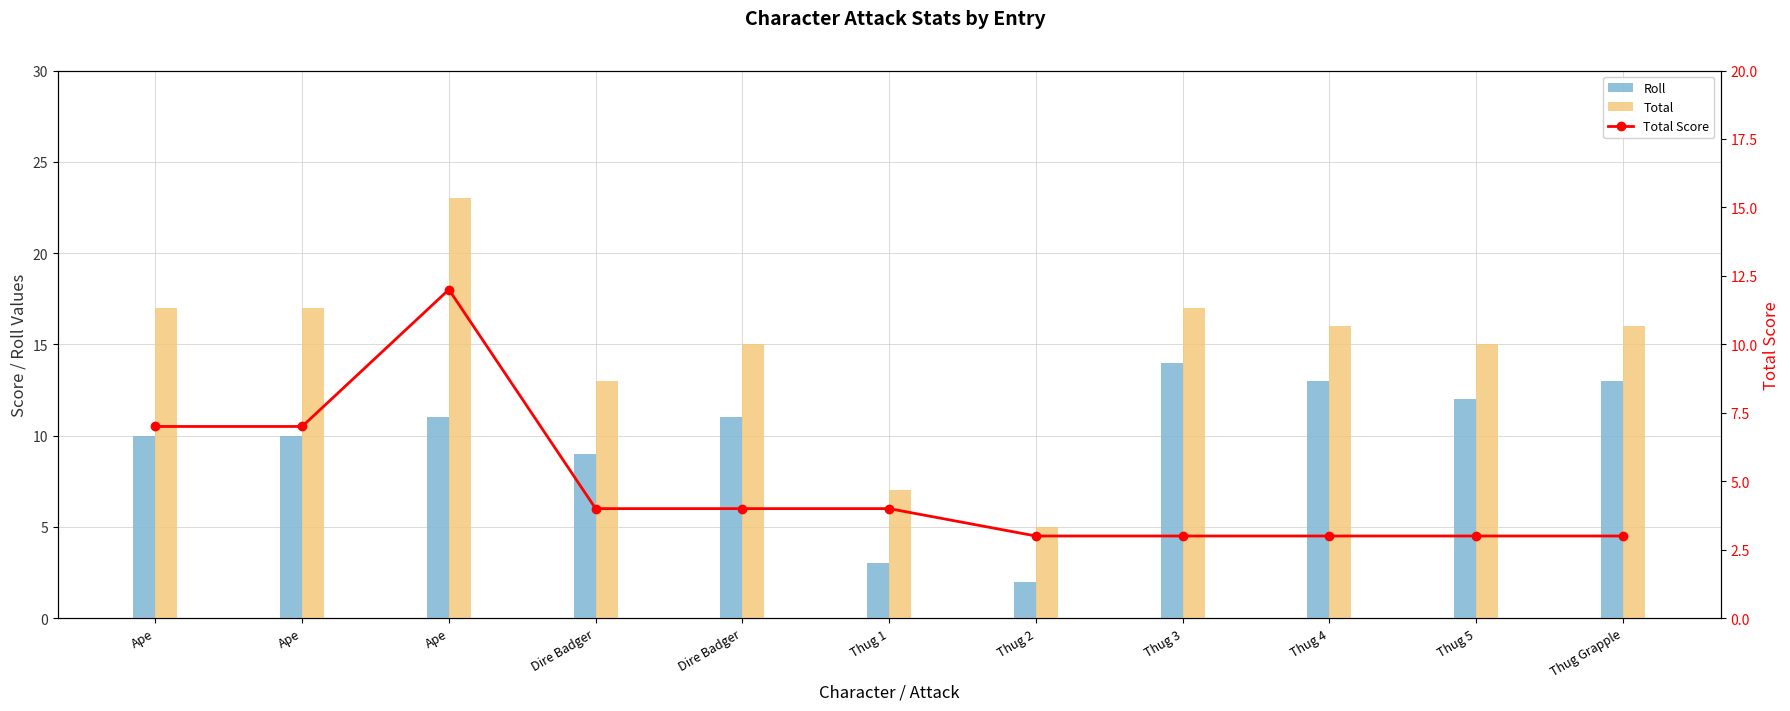

Rank the series by their average value, from highest to lowest.

Total, Roll, Total Score